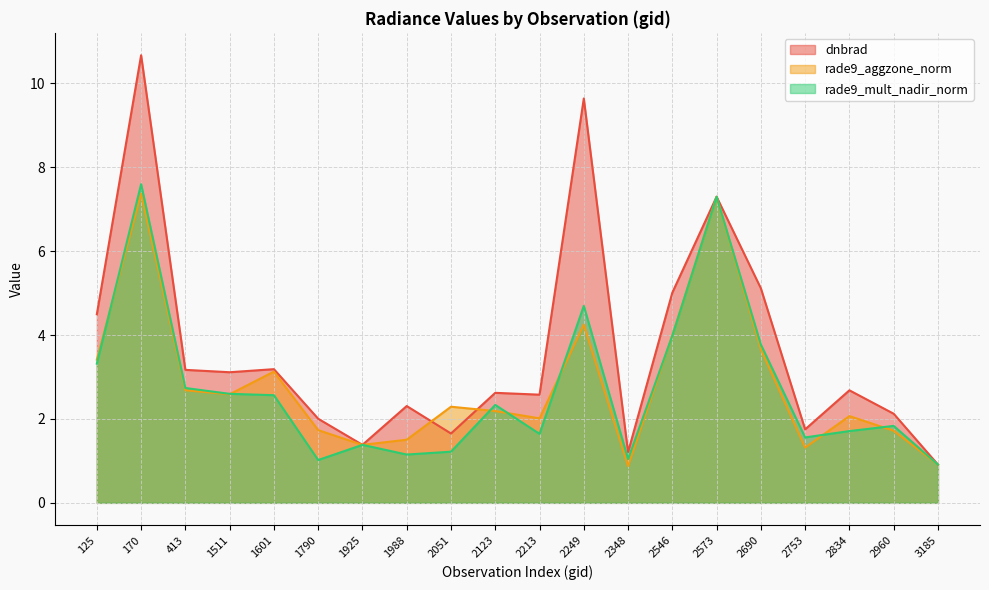

Rank the series by their maximum value, from highest to lowest.

dnbrad, rade9_mult_nadir_norm, rade9_aggzone_norm